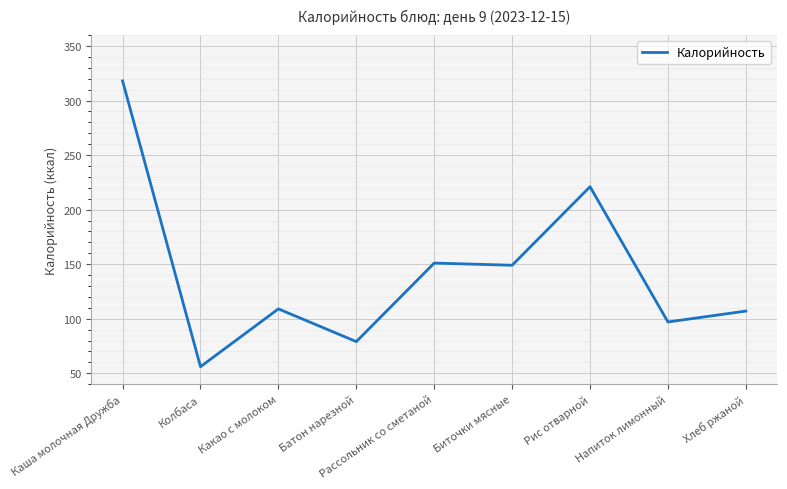

Does the chart have visible grid lines?

Yes